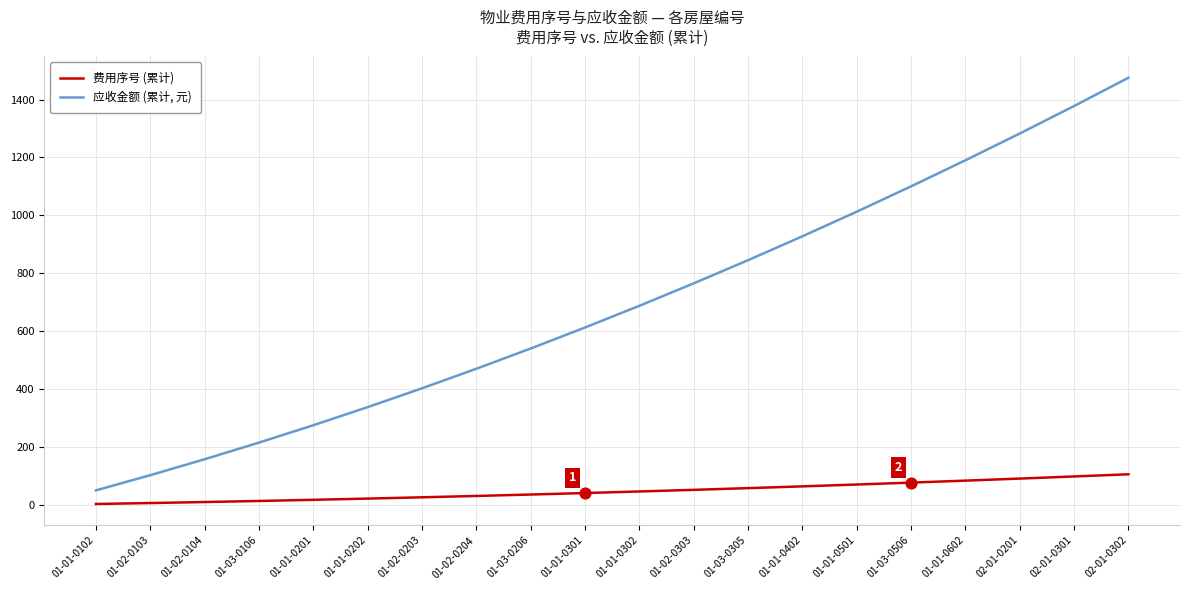

Which series has the largest total across all categories?

应收金额 (累计, 元)